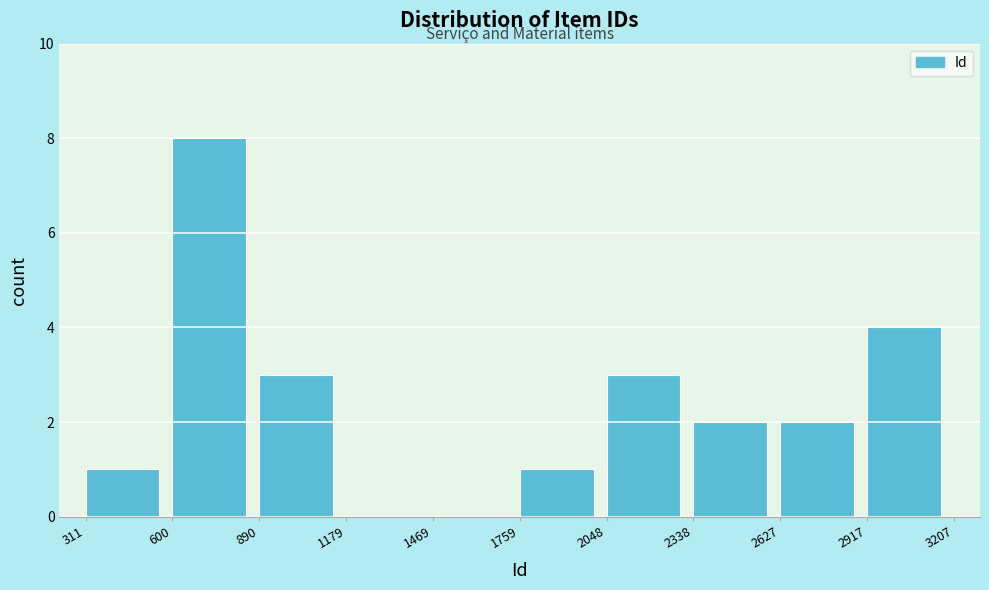

Reading left to right, transcribe this chart: for each bar, give the range it covers on the x-axis and its height. The values are not printed on the chart, so give them approximately, as read against the axis.

311 to 600: 1
600 to 890: 8
890 to 1179: 3
1179 to 1469: 0
1469 to 1759: 0
1759 to 2048: 1
2048 to 2338: 3
2338 to 2627: 2
2627 to 2917: 2
2917 to 3207: 4